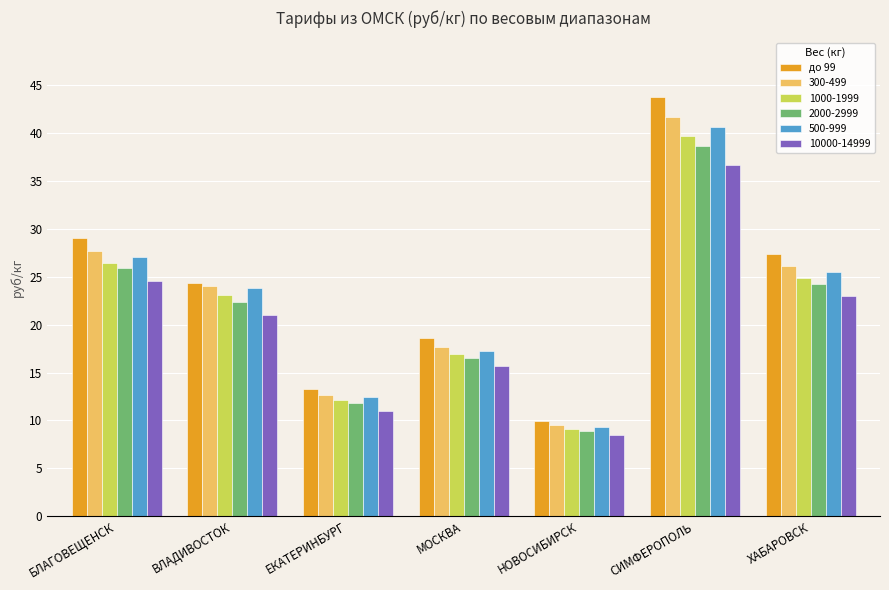

How many bars are there in total?

42